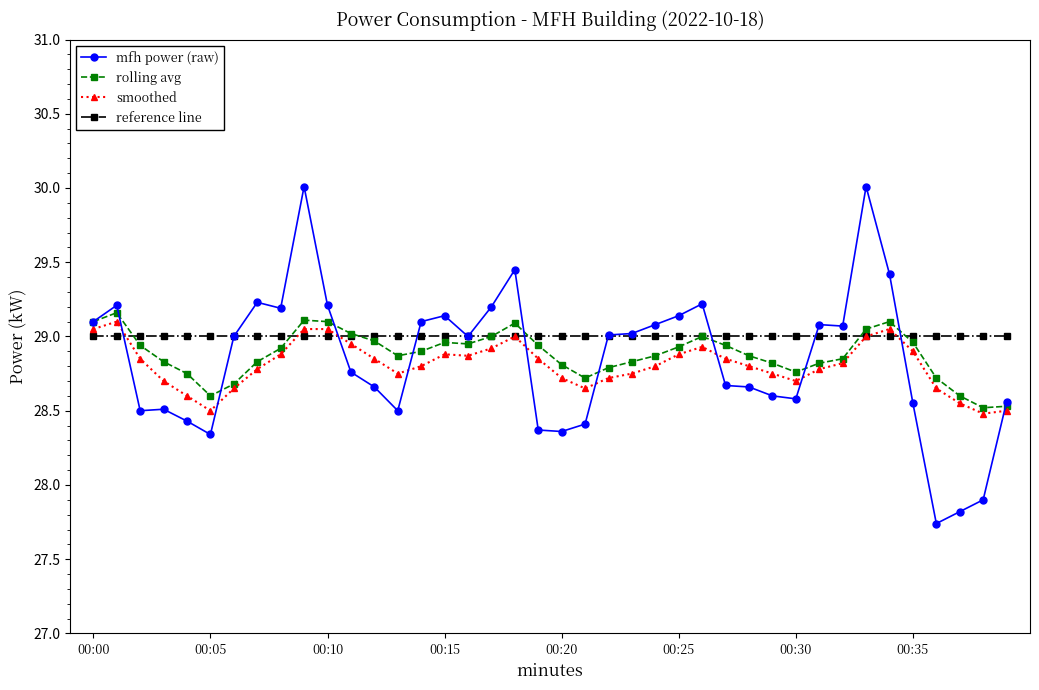

List the series in order of their overall mean, lowest first.

smoothed, mfh power (raw), rolling avg, reference line